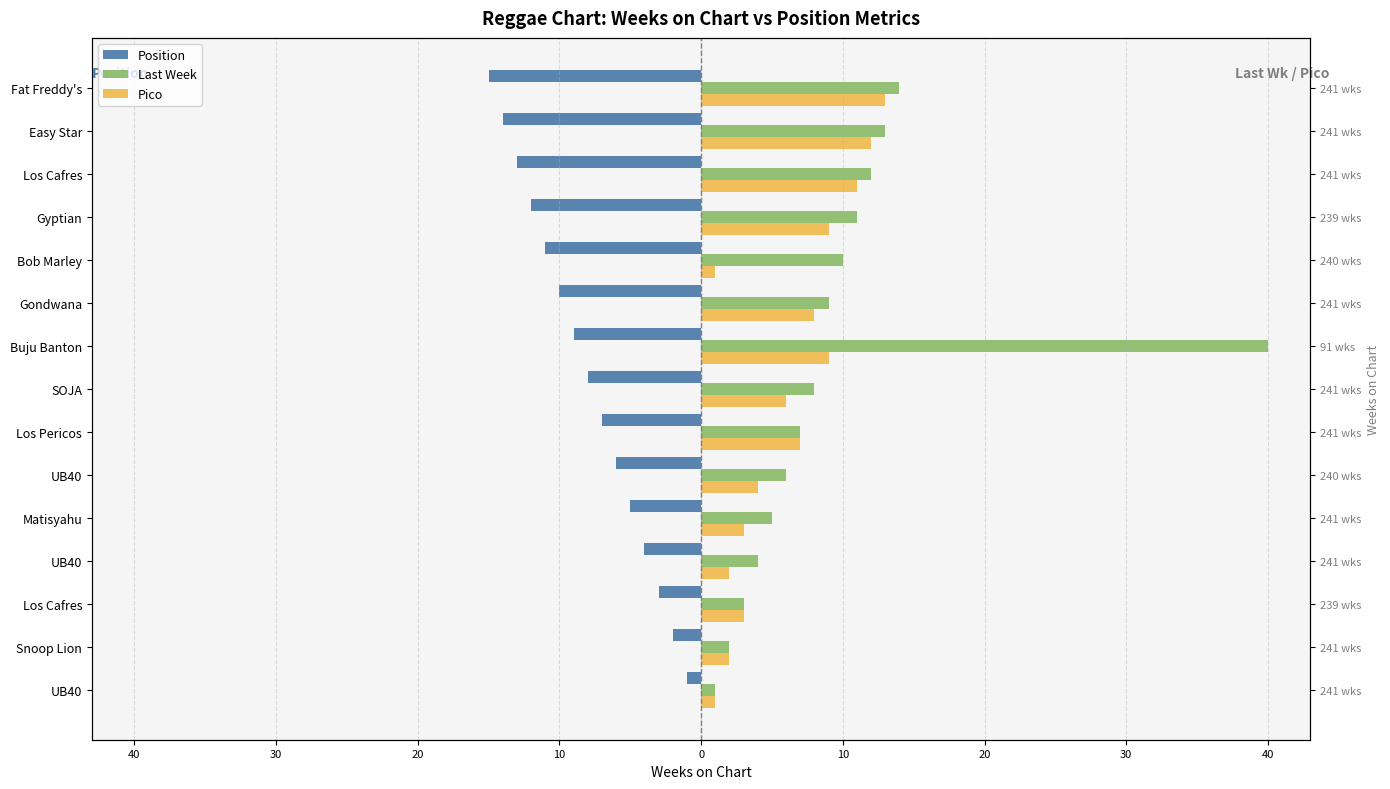

Reading left to right, what are all the values shown in this chart?

Position: -1	-2	-3	-4	-5	-6	-7	-8	-9	-10	-11	-12	-13	-14	-15
Last Week: 1	2	3	4	5	6	7	8	40	9	10	11	12	13	14
Pico: 1	2	3	2	3	4	7	6	9	8	1	9	11	12	13